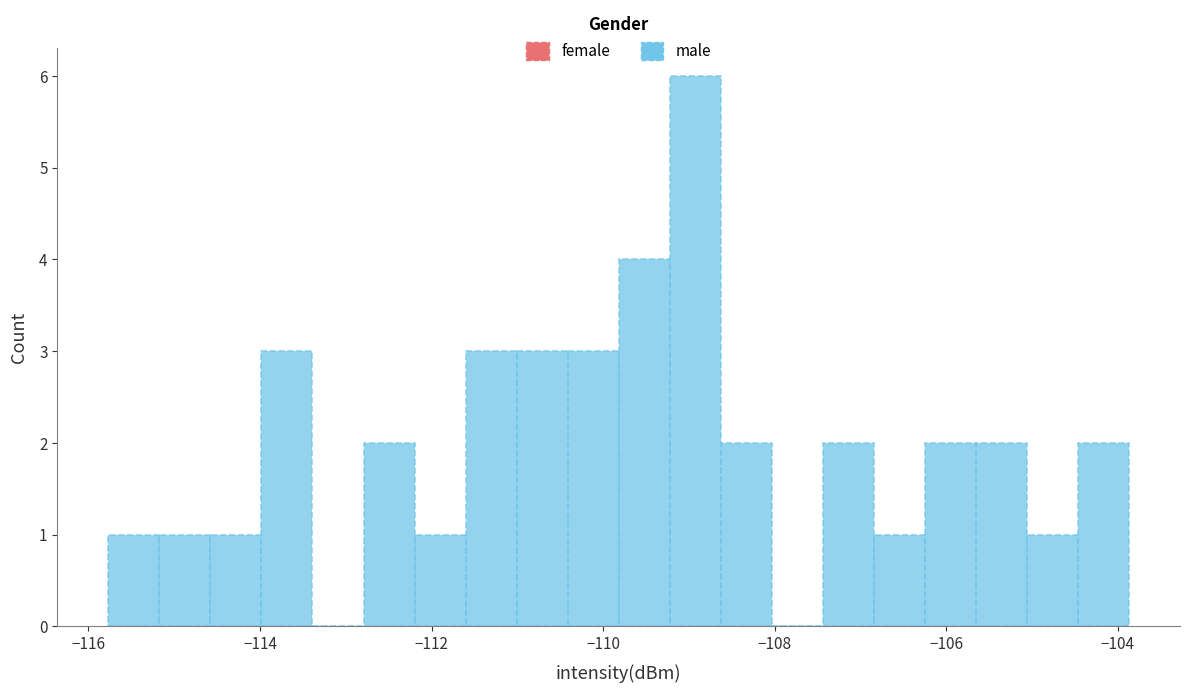

Around what value on the x-axis is the tallest bar? Give the approximate position of its centre, as read against the axis.

-109.0